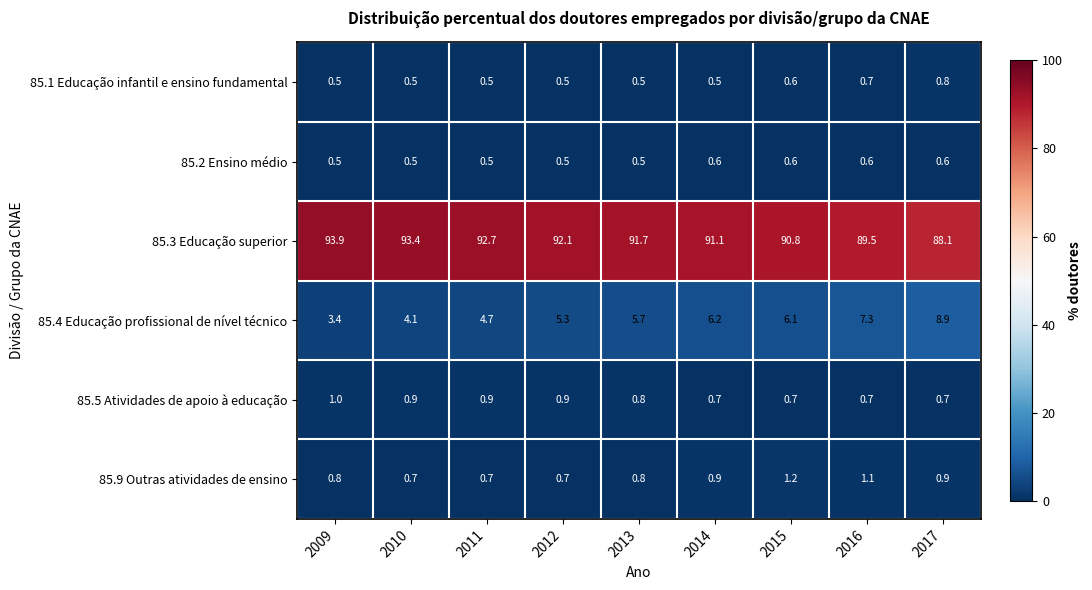

What value does the 85.2 Ensino médio series have at 2009?

0.5